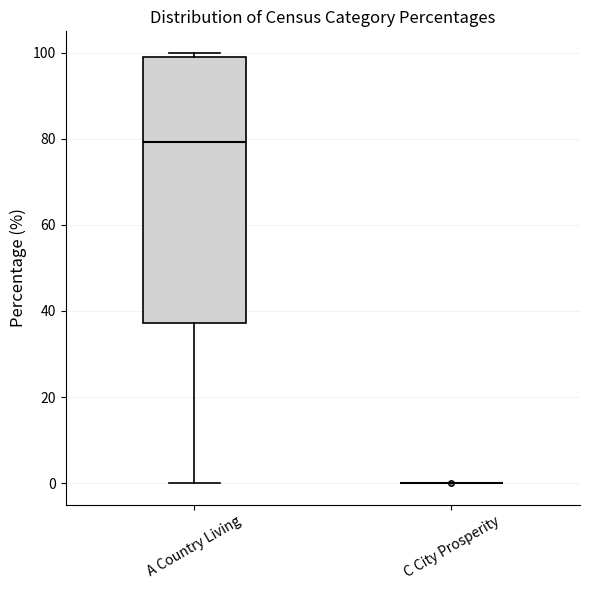

Comparing the boxes themselves (not the whiskers), which one is the tallest?

A Country Living